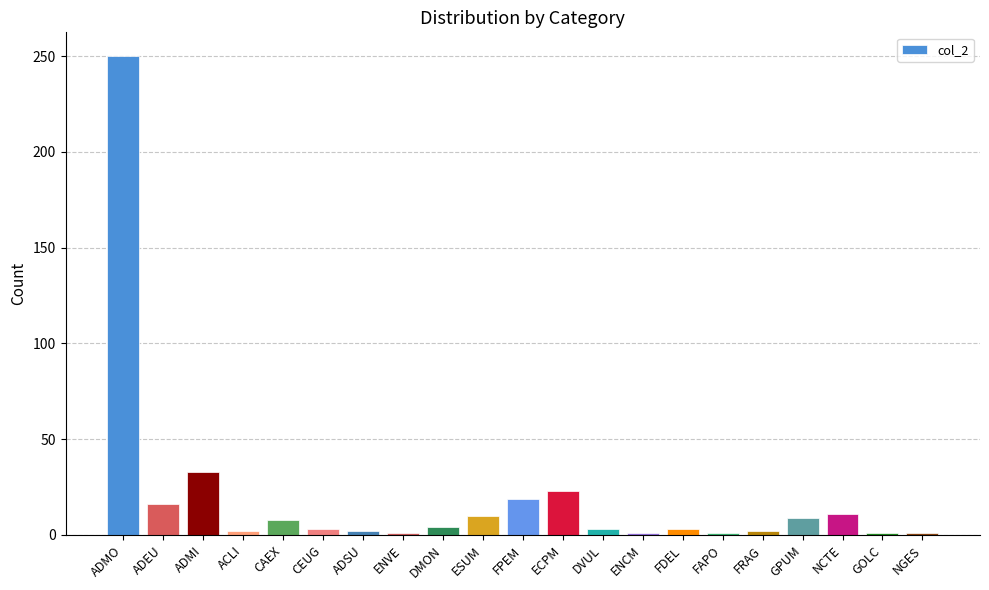

Are the bars horizontal?

No